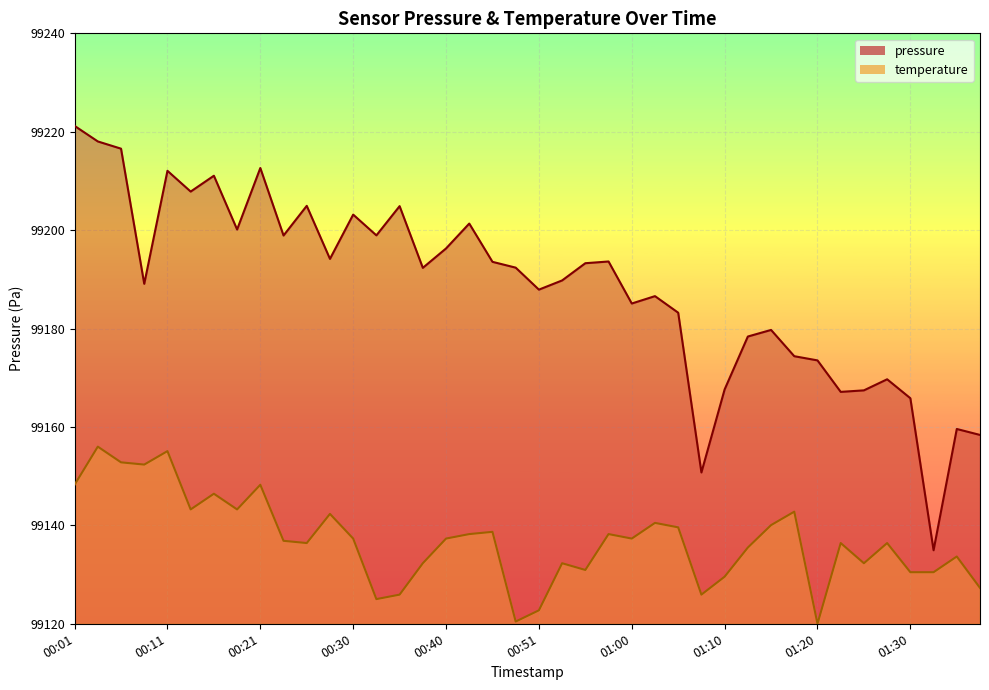

Rank the series by their average value, from highest to lowest.

pressure, temperature